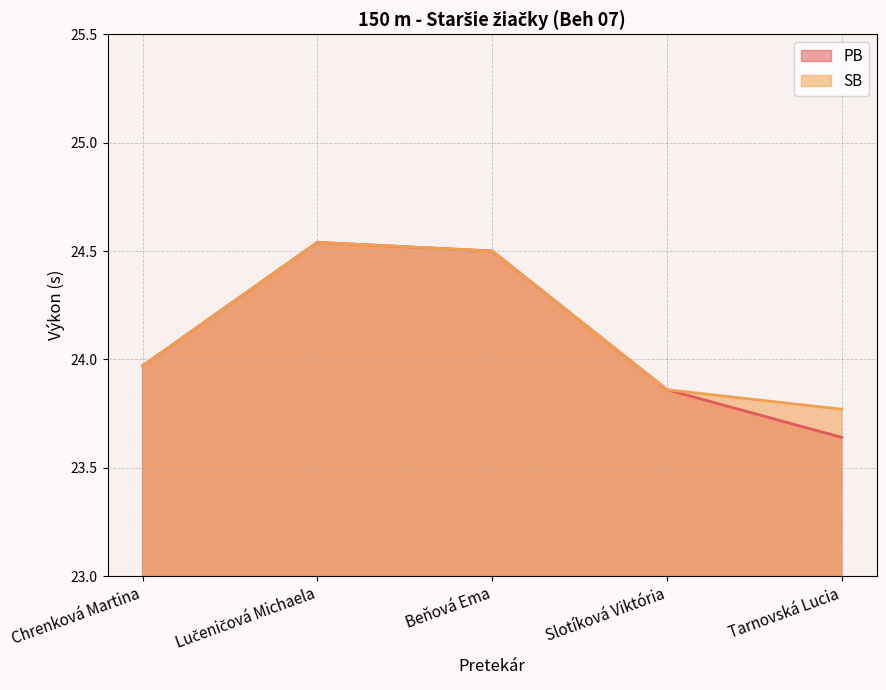

Reading left to right, extract all data points from this chart.

PB: 24.0	24.5	24.5	23.9	23.6
SB: 24.0	24.5	24.5	23.9	23.8